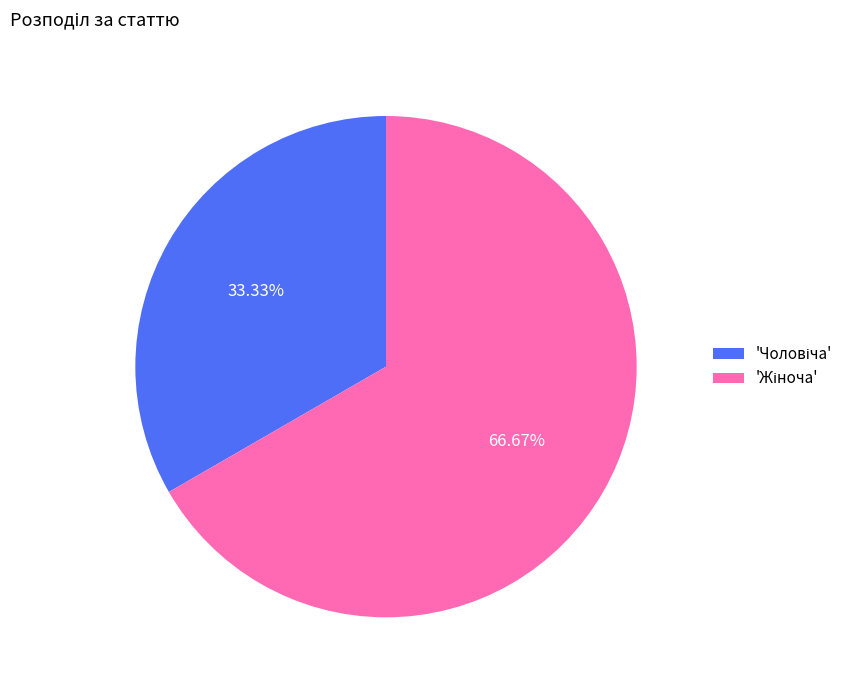

Is there any slice that represents more than half of the pie?

Yes